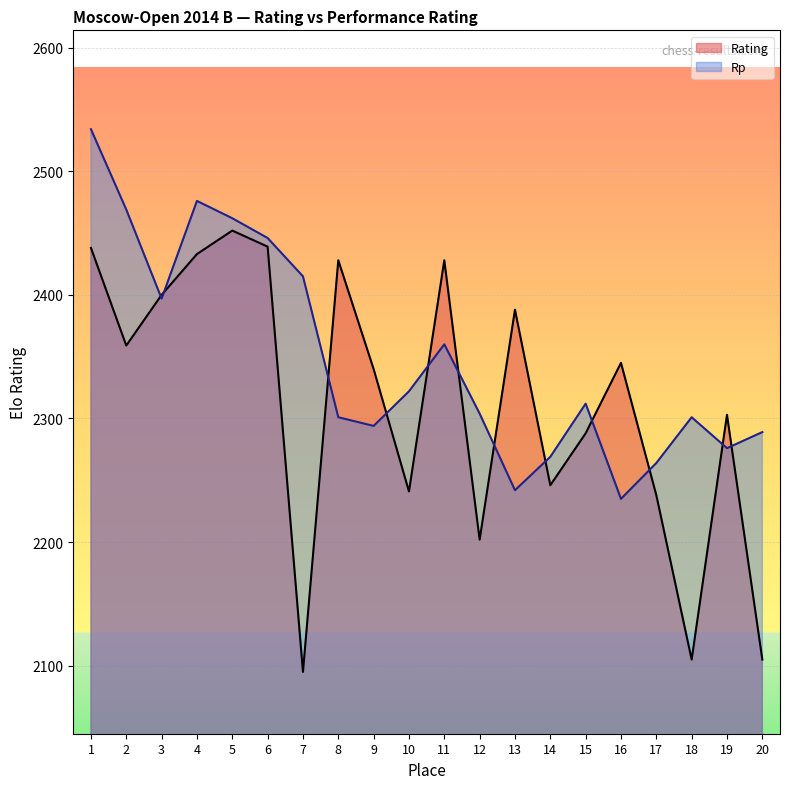

Is it true that Rating equals 1364 at 18?

False